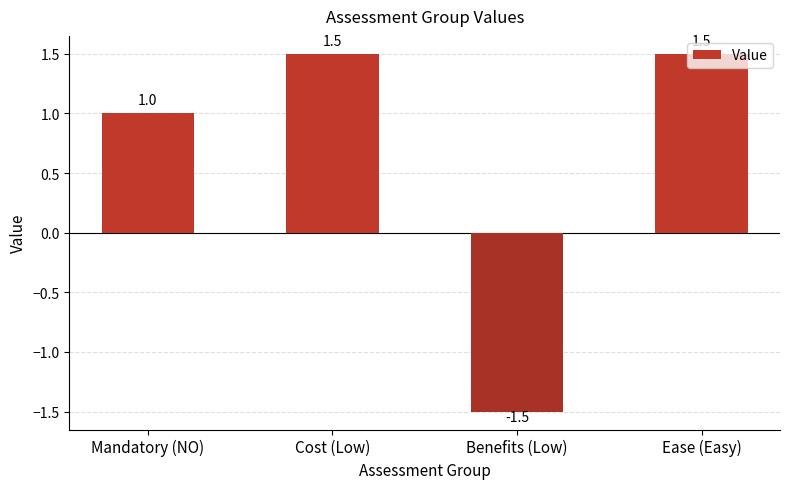

What is the ratio of the value at Mandatory (NO) to the value at Cost (Low)?

0.7